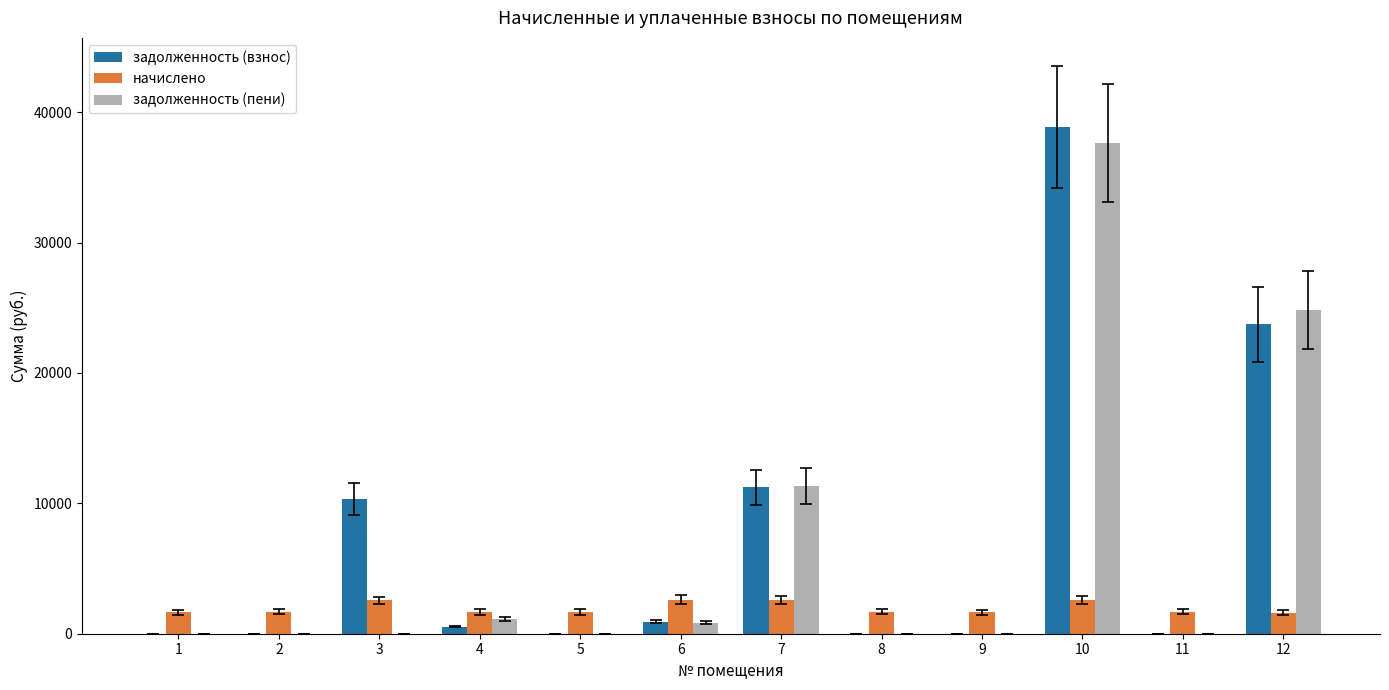

At which category does the chart reach its peak across all series?

10